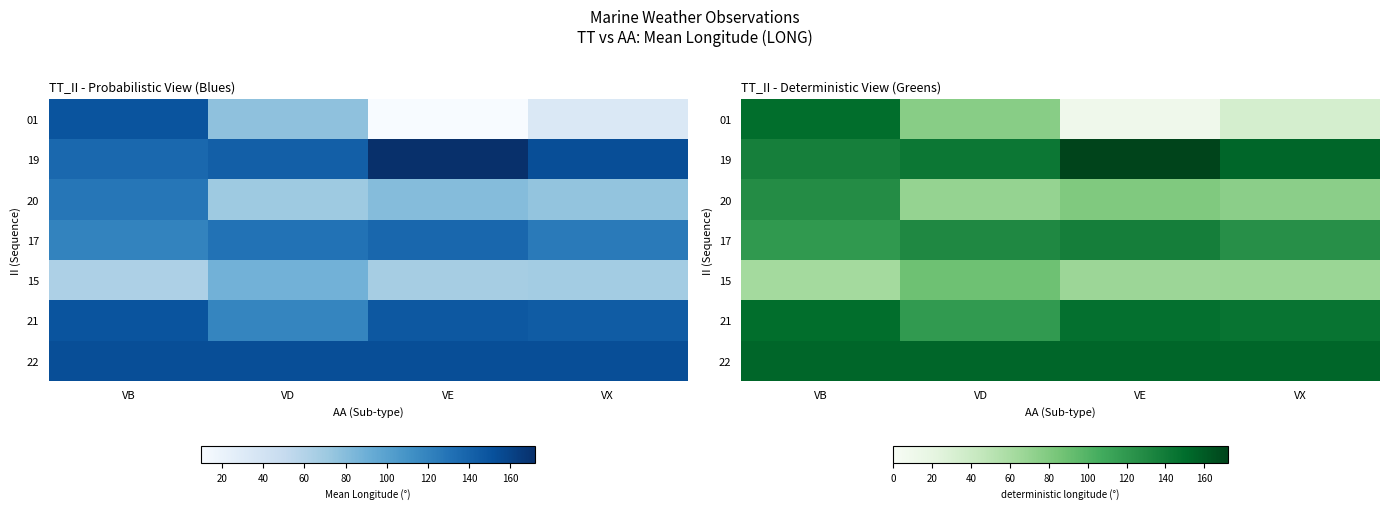

The 22 series shows 97.4 at VE. True or false?

False